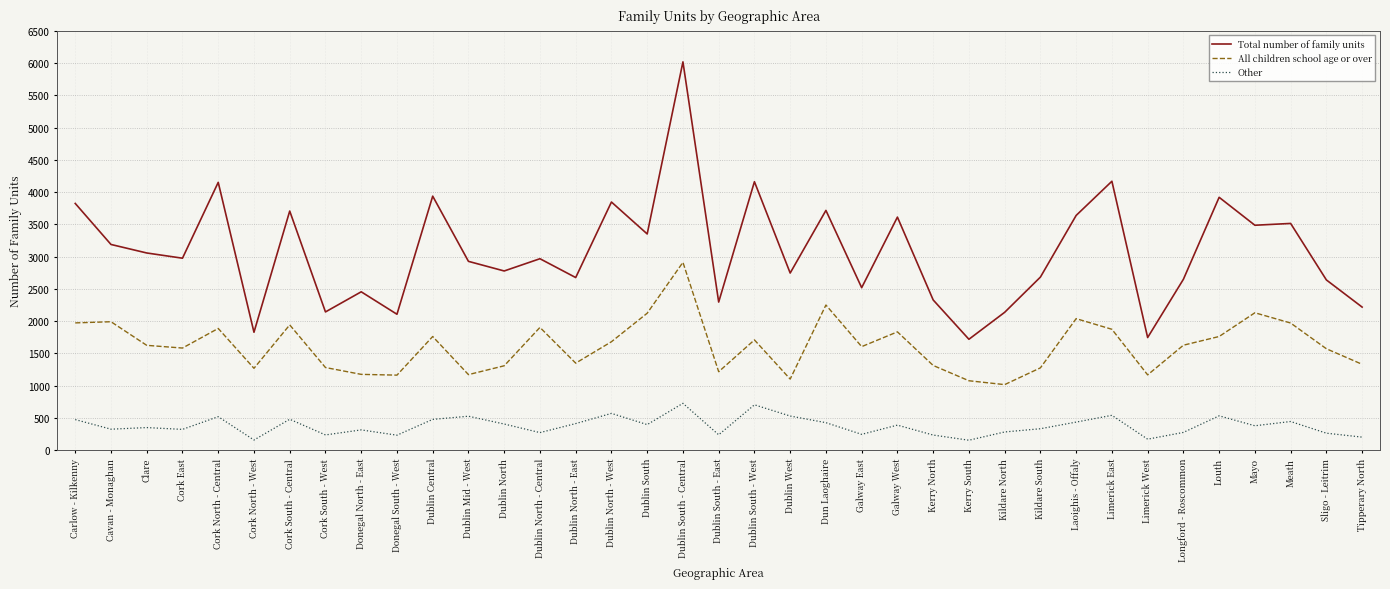

What is the difference between the highest and lowest values at Cork North - West?

1671